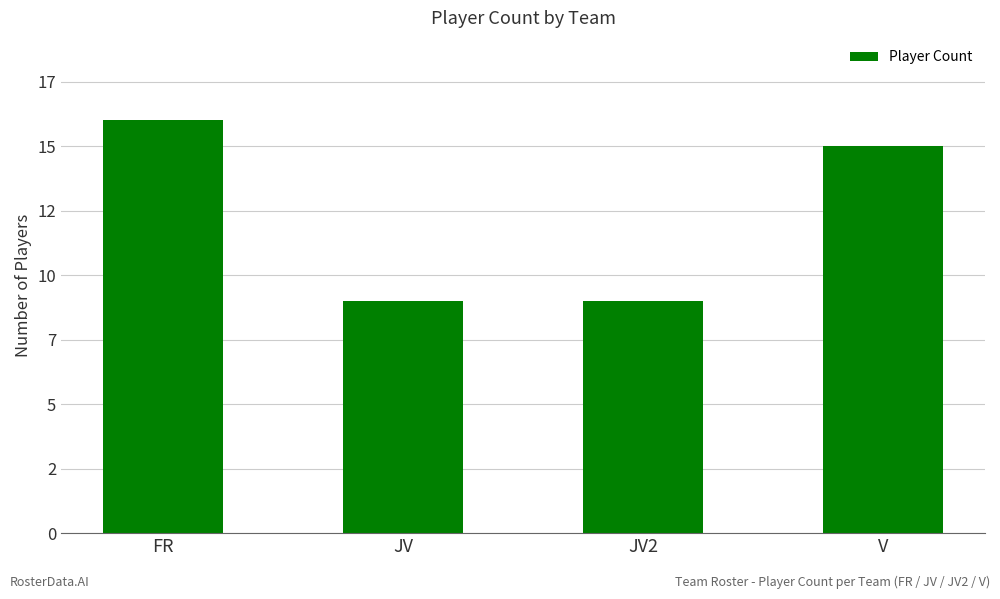

True or false: the data shows 9 at JV.

True